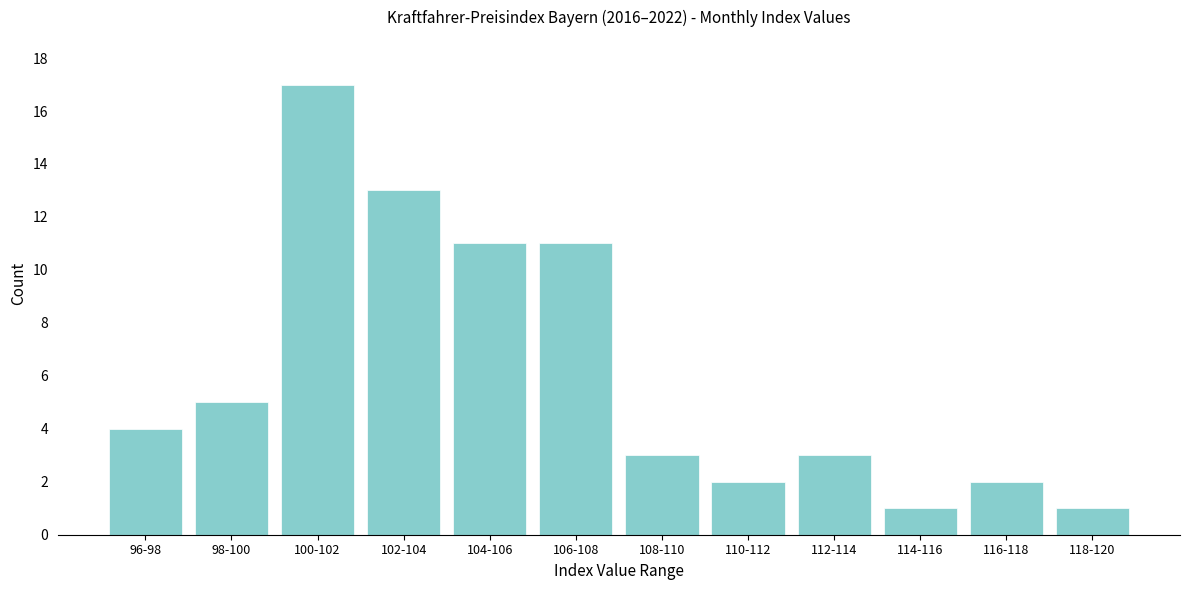

Reading left to right, what are all the values shown in this chart?

96-98=4	98-100=5	100-102=17	102-104=13	104-106=11	106-108=11	108-110=3	110-112=2	112-114=3	114-116=1	116-118=2	118-120=1